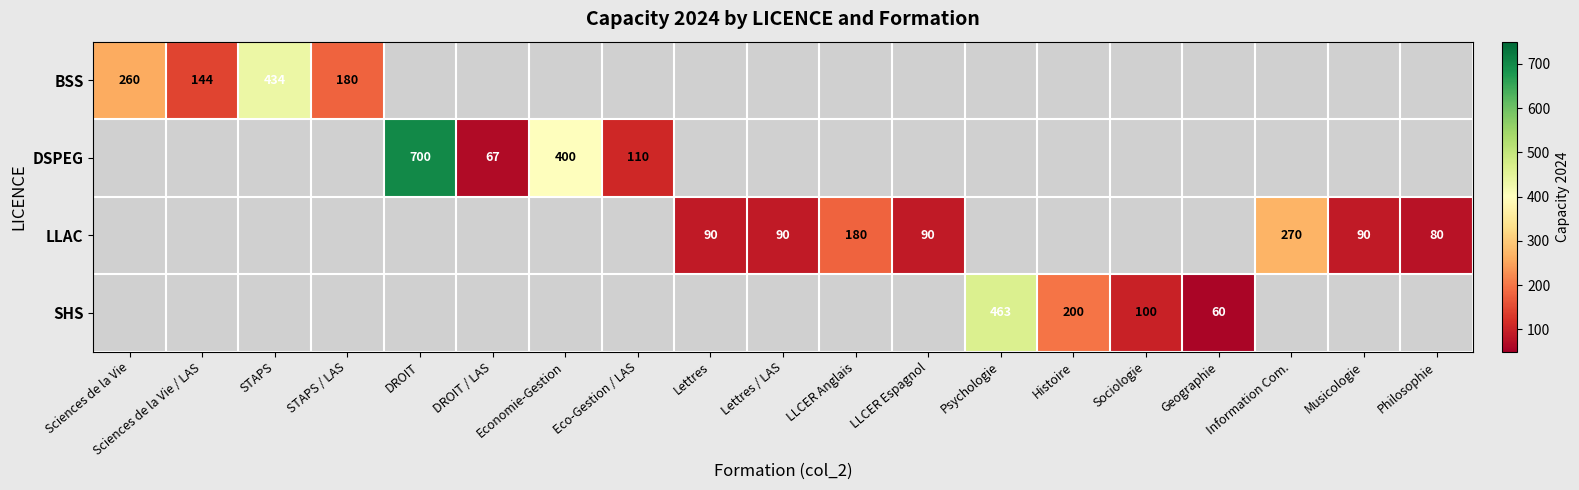

At which category does the chart reach its minimum across all series?

Geographie